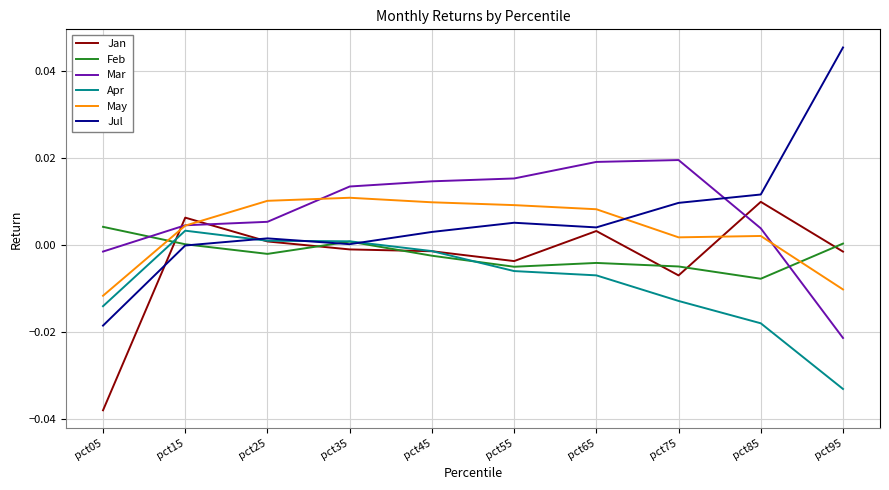

Between pct05 and pct55, which series saw the biggest shift?

Jan